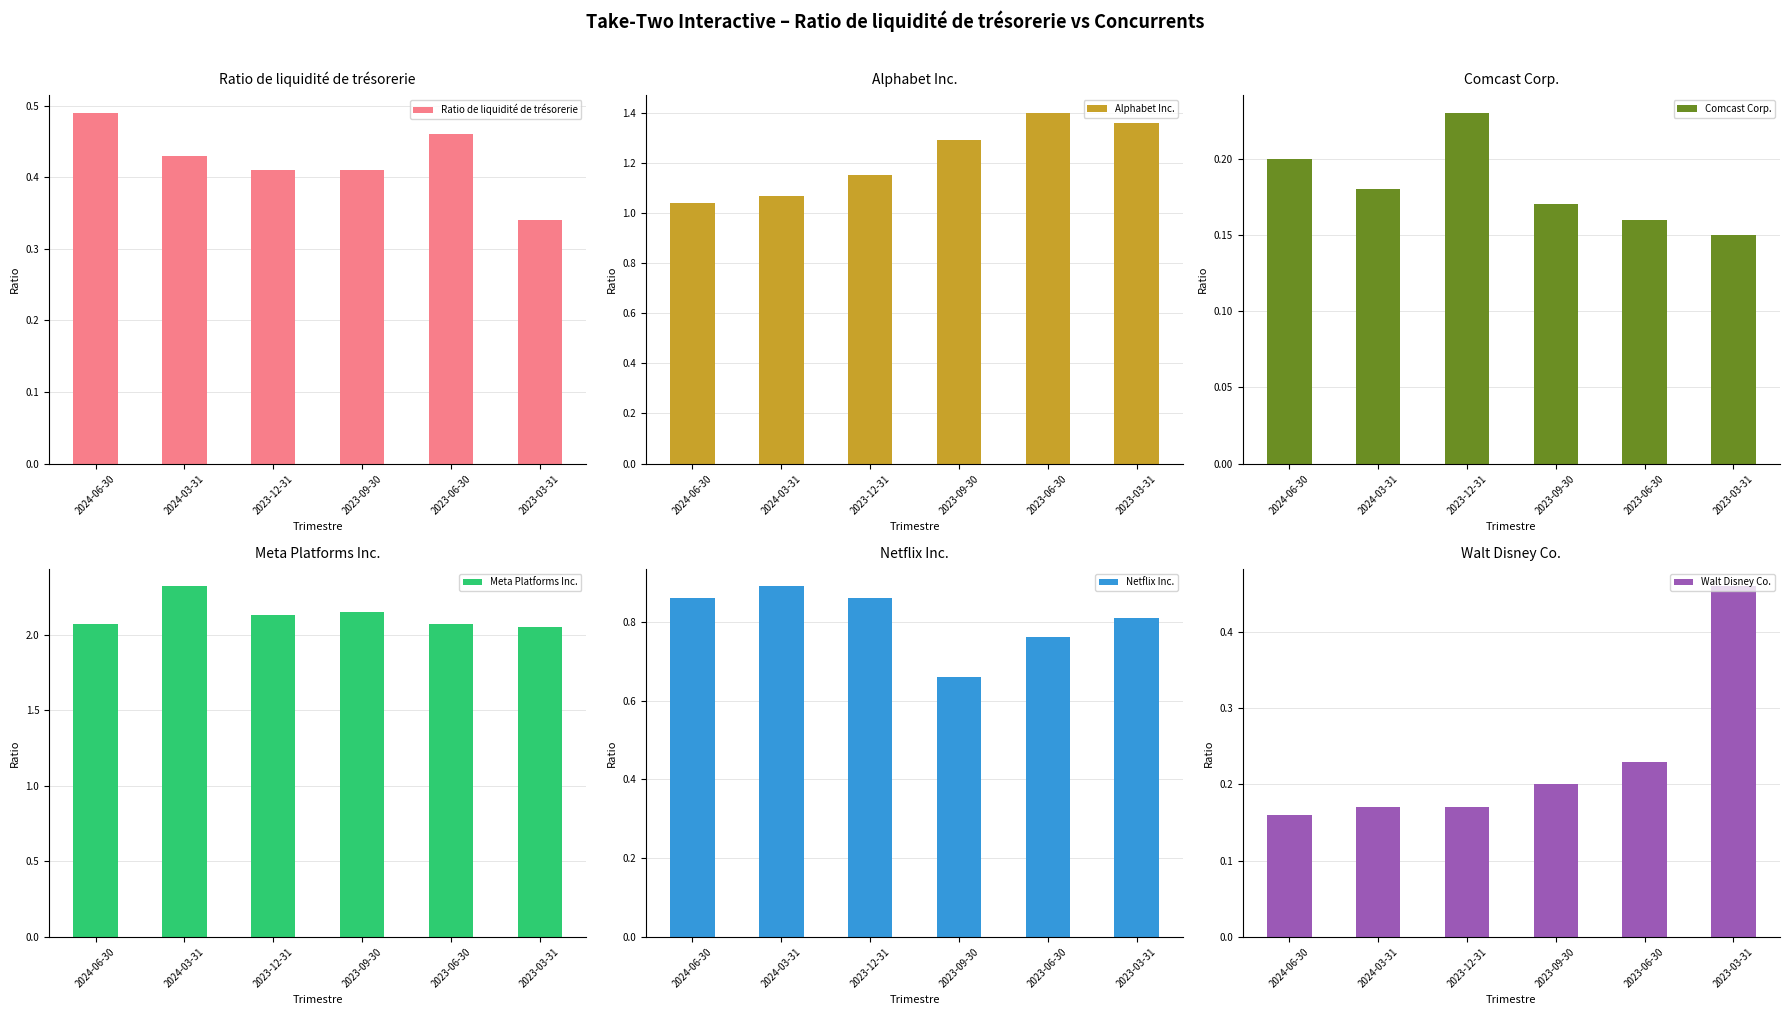

What is the sum of the Alphabet Inc. values at 2024-06-30 and 2023-03-31?

2.4